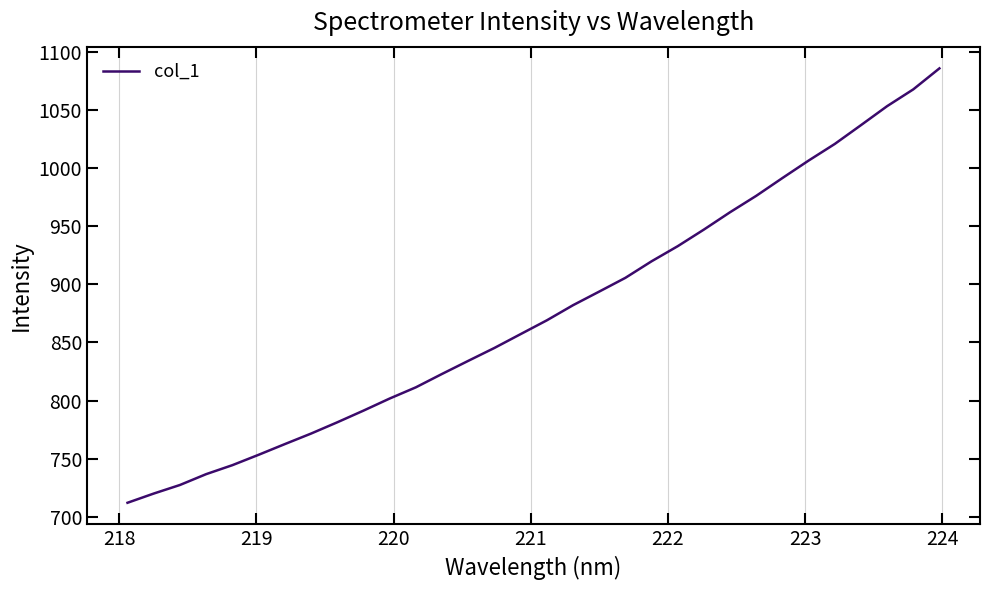

What is the minimum value shown in the chart?

712.1